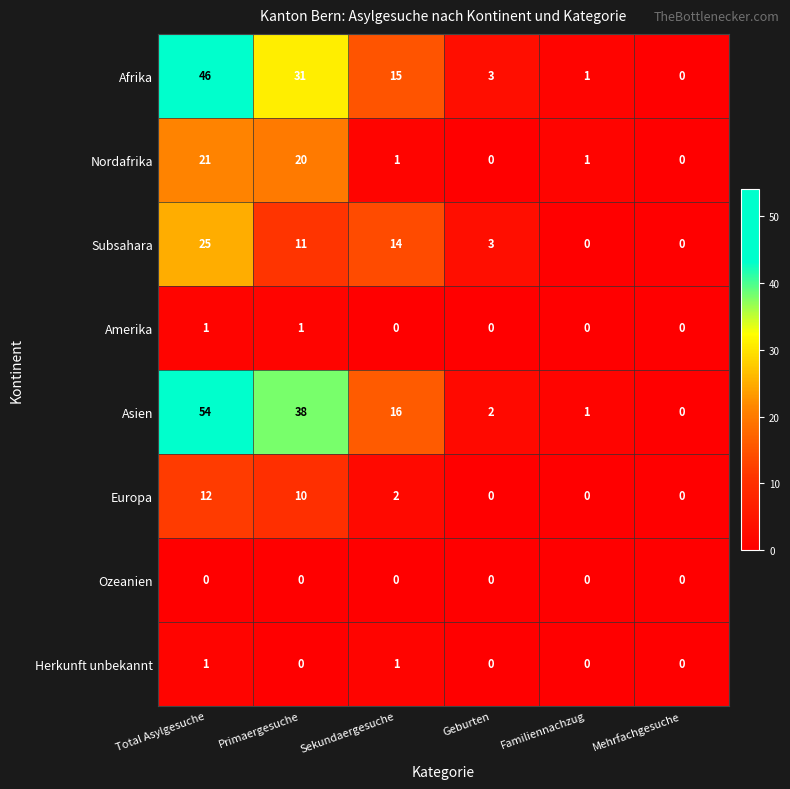

The Nordafrika series shows 20 at Primaergesuche. True or false?

True